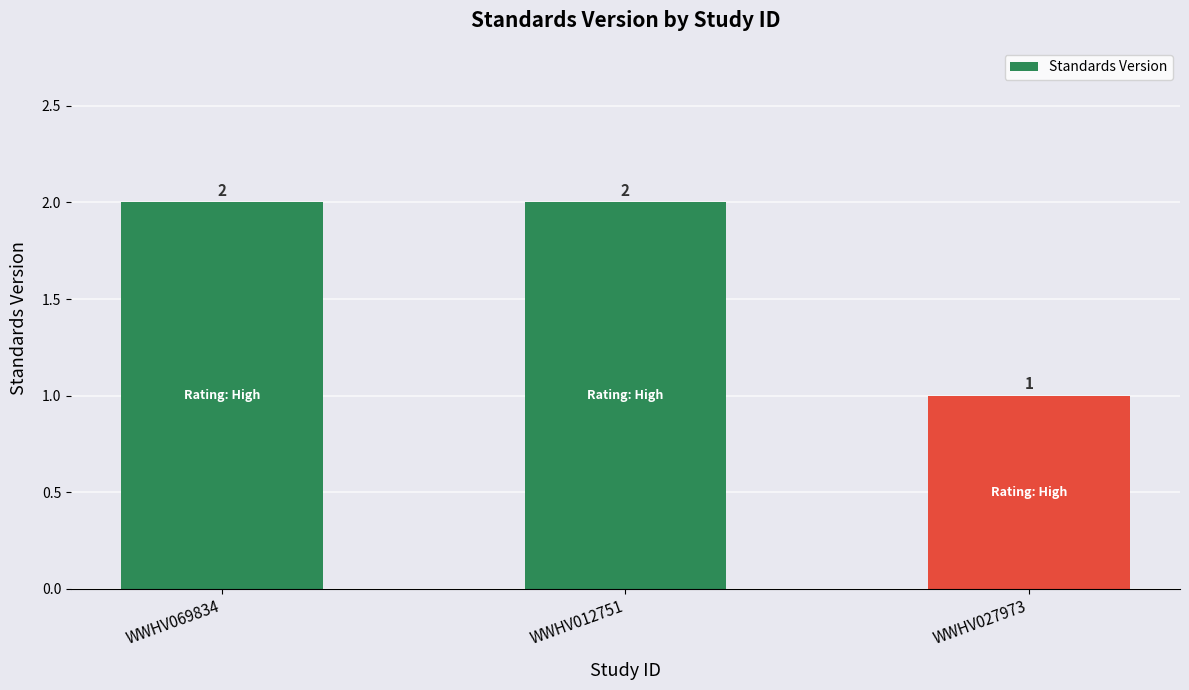

What is the minimum value shown in the chart?

1